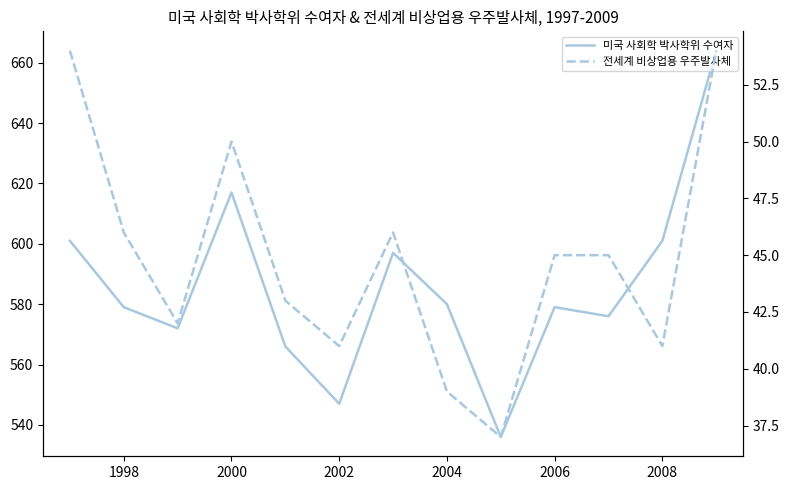

At how many categories does at least one series exceed 445?

13